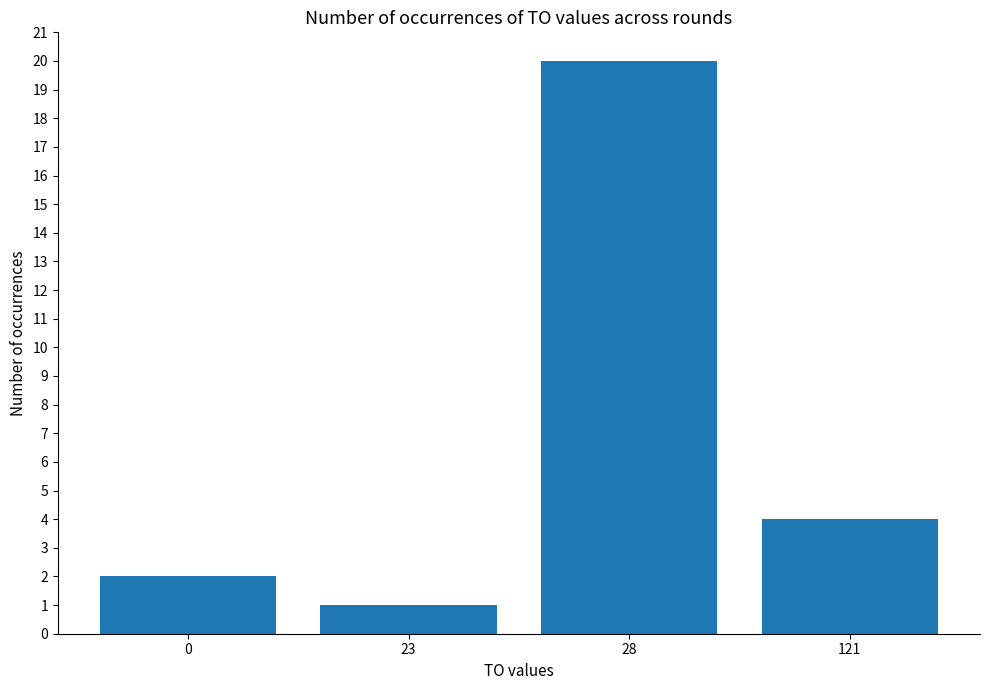

The chart shows a value of 3 at 121. True or false?

False